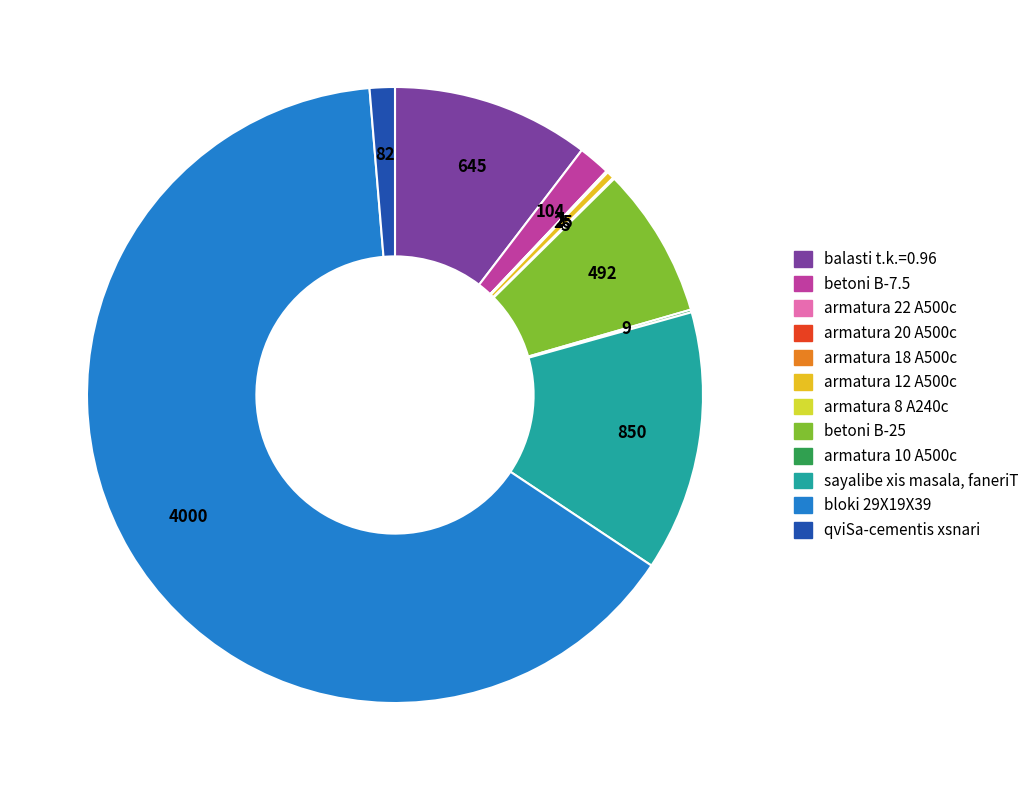

Does betoni B-25 account for over 50% of the chart?

No